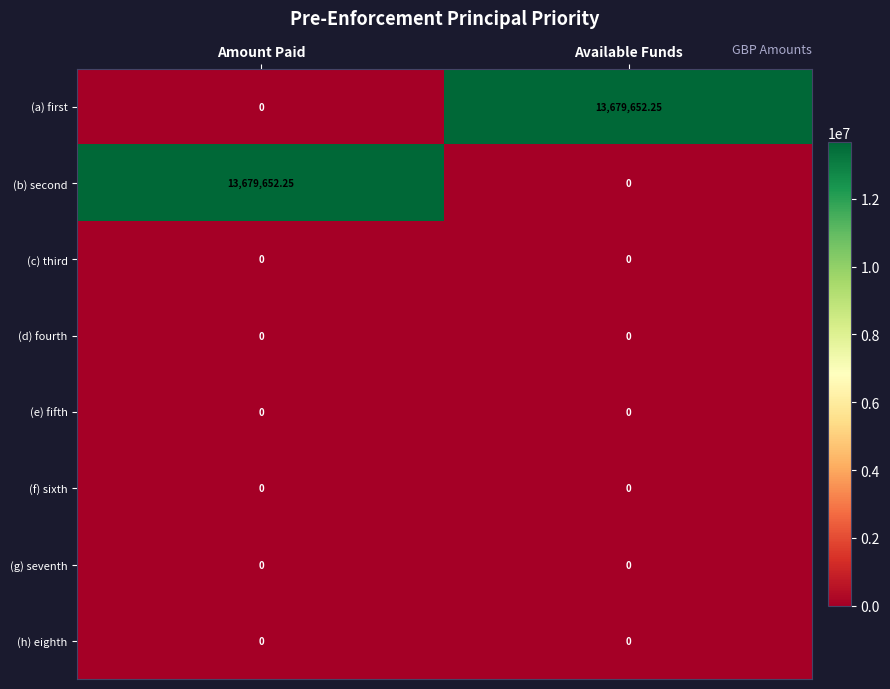

Rank the series at Available Funds from highest to lowest value.

(a) first, (b) second, (c) third, (d) fourth, (e) fifth, (f) sixth, (g) seventh, (h) eighth